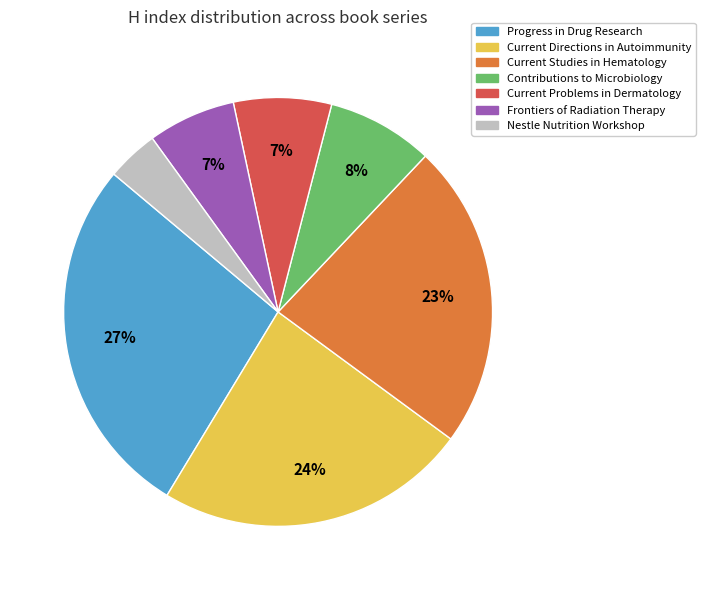

Which has a higher value, Current Problems in Dermatology or Current Studies in Hematology?

Current Studies in Hematology